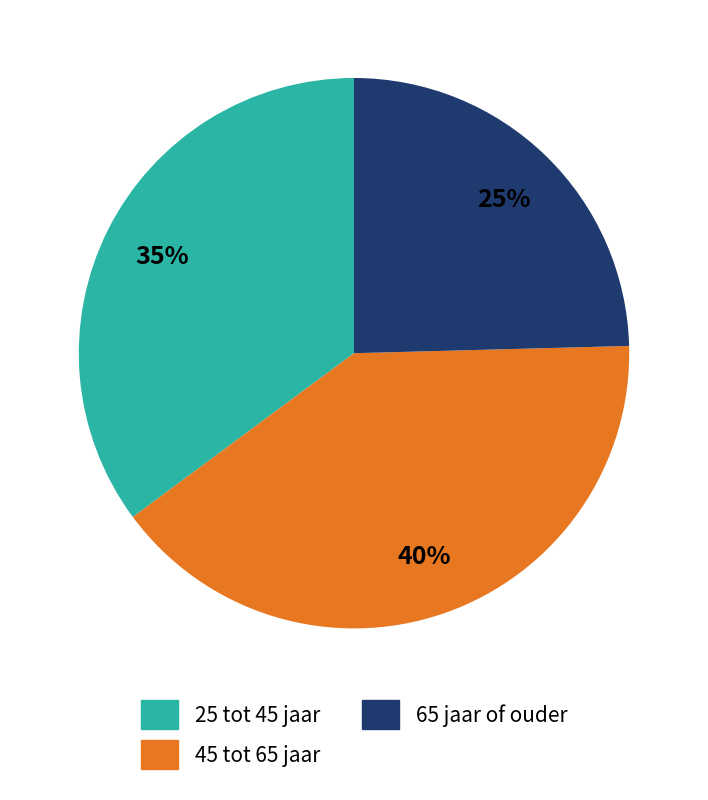

Which slice is the smallest?

65 jaar of ouder